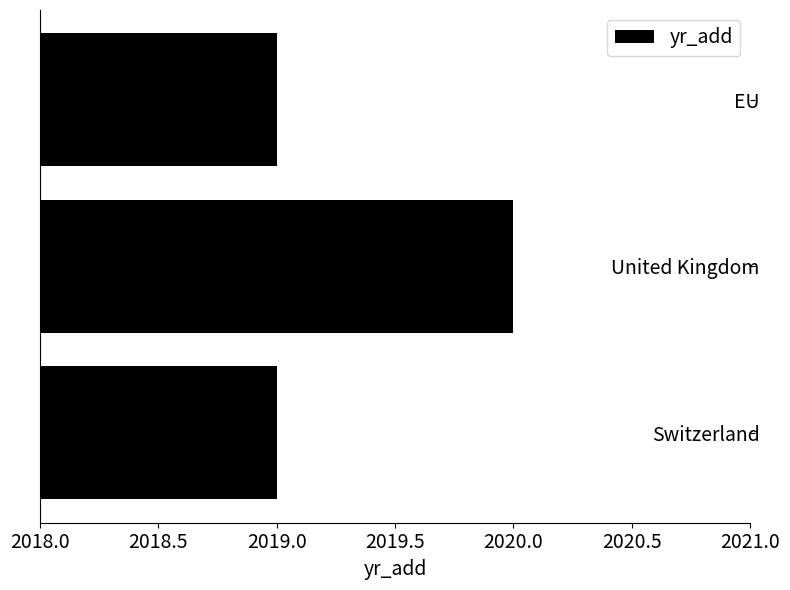

True or false: the data shows 2020 at United Kingdom.

True